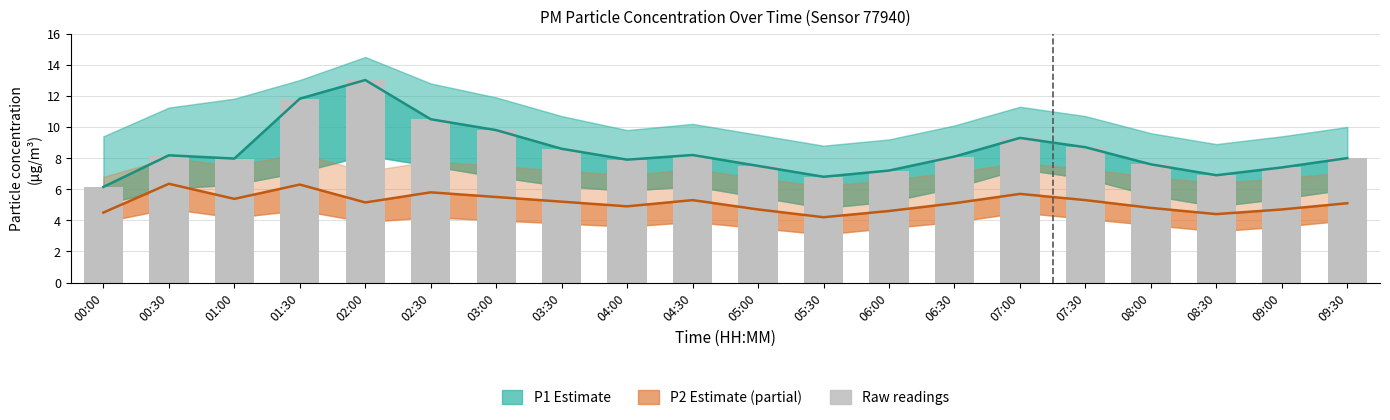

At how many categories does at least one series exceed 8?

10